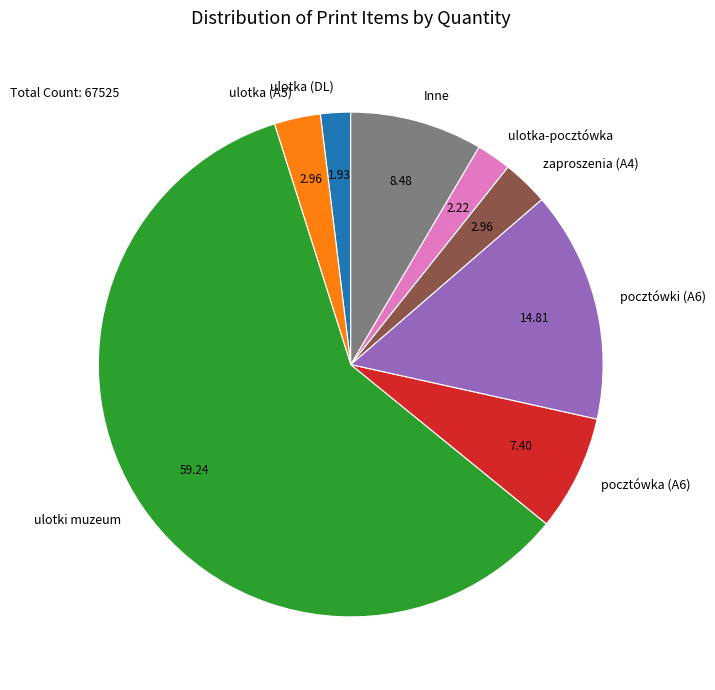

Does any single category account for the majority?

Yes